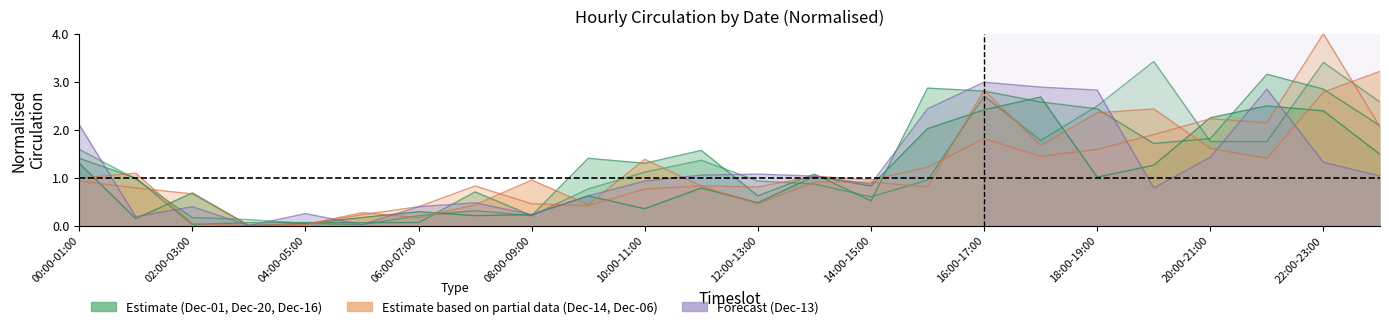

How many distinct data groups are displayed?

6